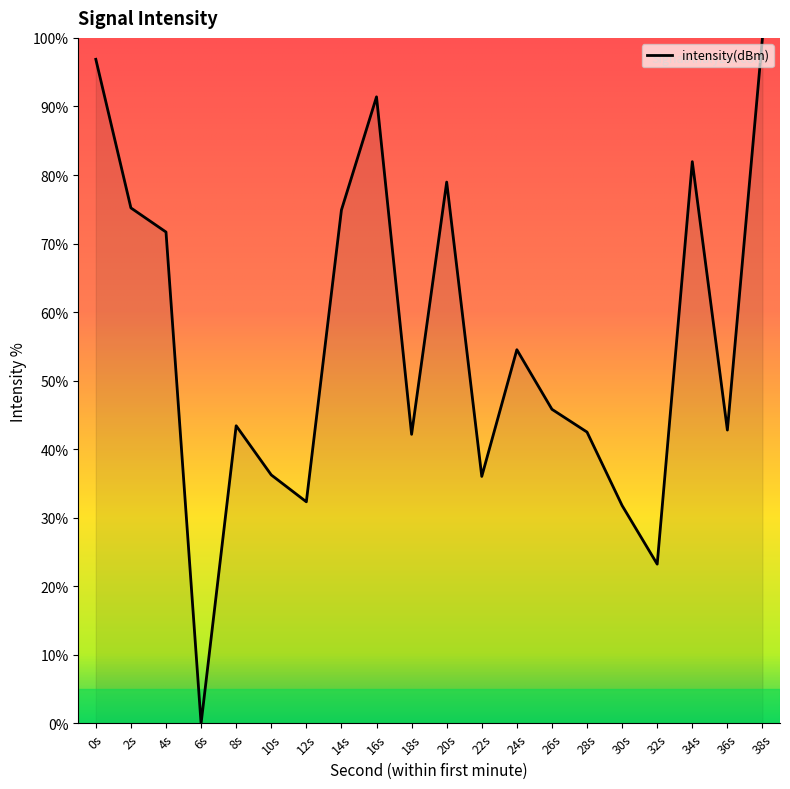

At which category does the data reach its first local valley?

6s